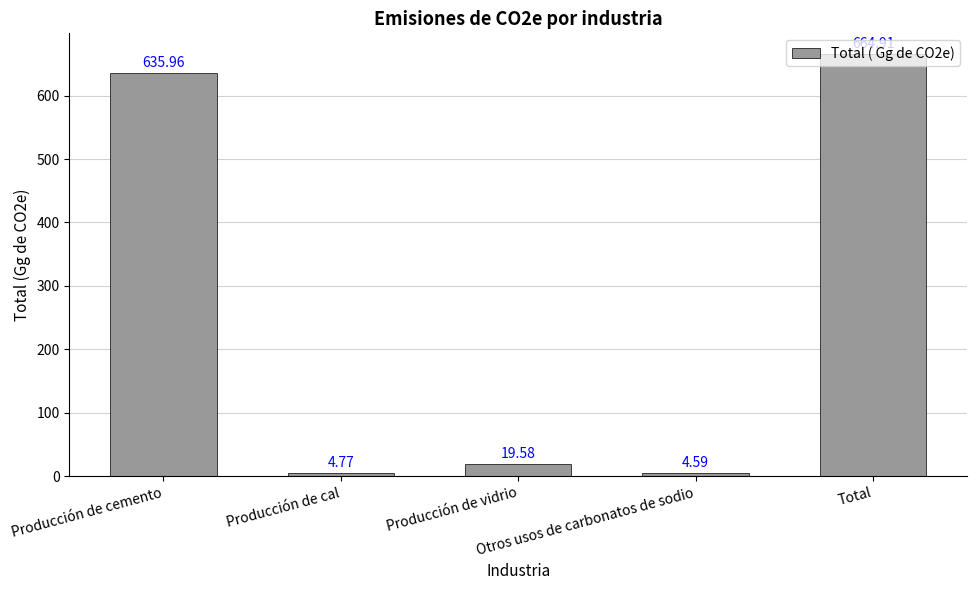

What is the difference between the second highest and minimum values?

631.4